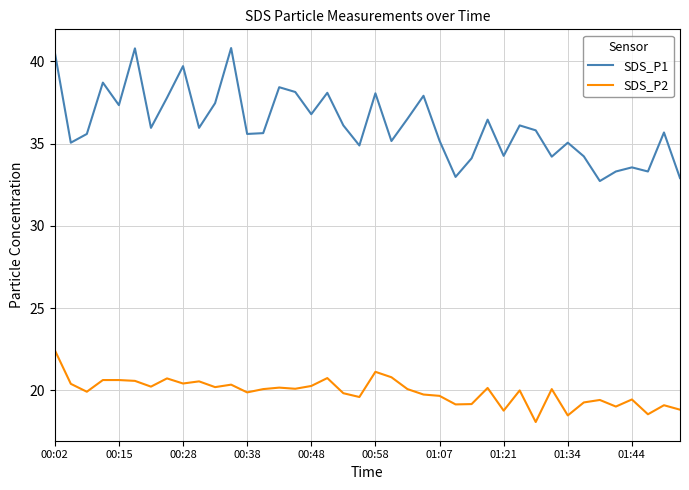

True or false: SDS_P2 and SDS_P1 intersect in this chart.

False